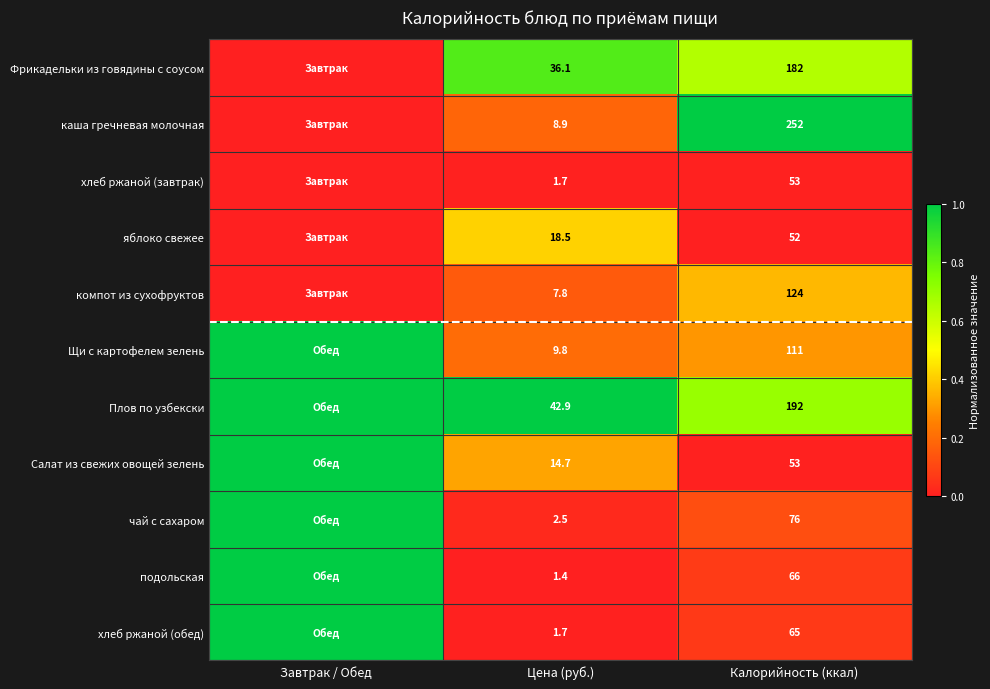

What is the spread (max minus min) of values at Калорийность (ккал)?

200.0